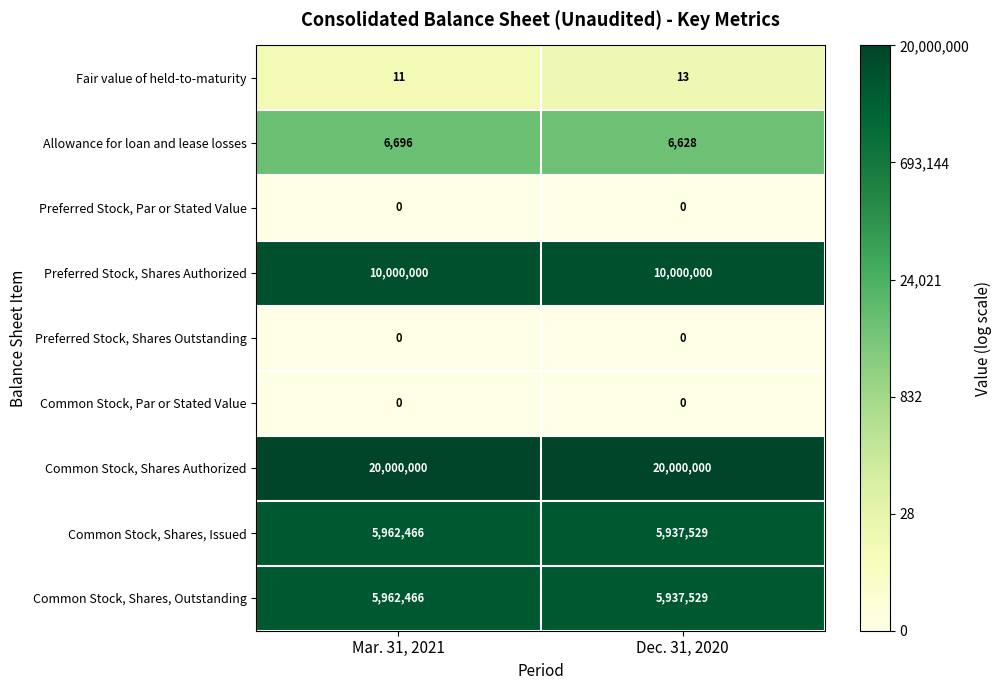

Rank the categories by Common Stock, Shares, Outstanding value from lowest to highest.

Dec. 31, 2020, Mar. 31, 2021